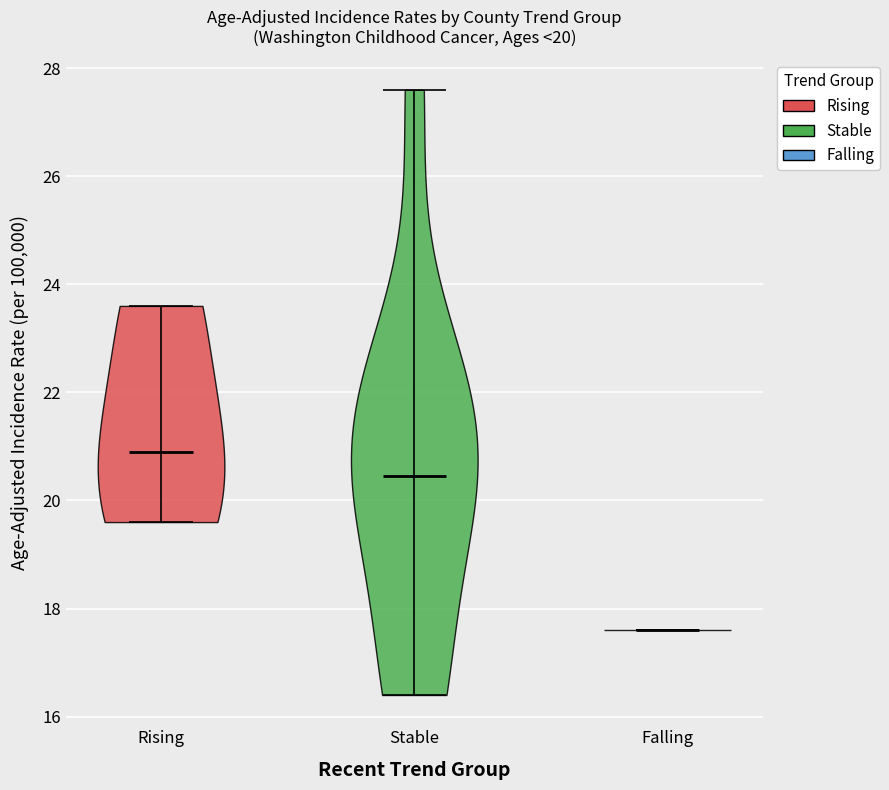

Which violin has the highest median line?

Rising